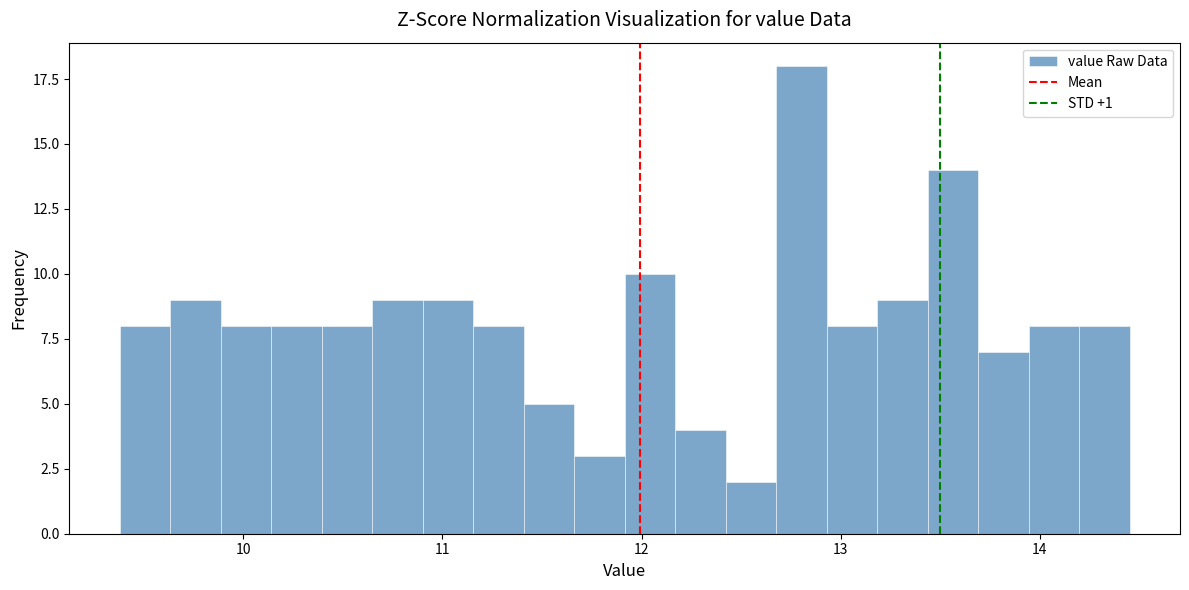

Around what value on the x-axis is the tallest bar? Give the approximate position of its centre, as read against the axis.

12.8